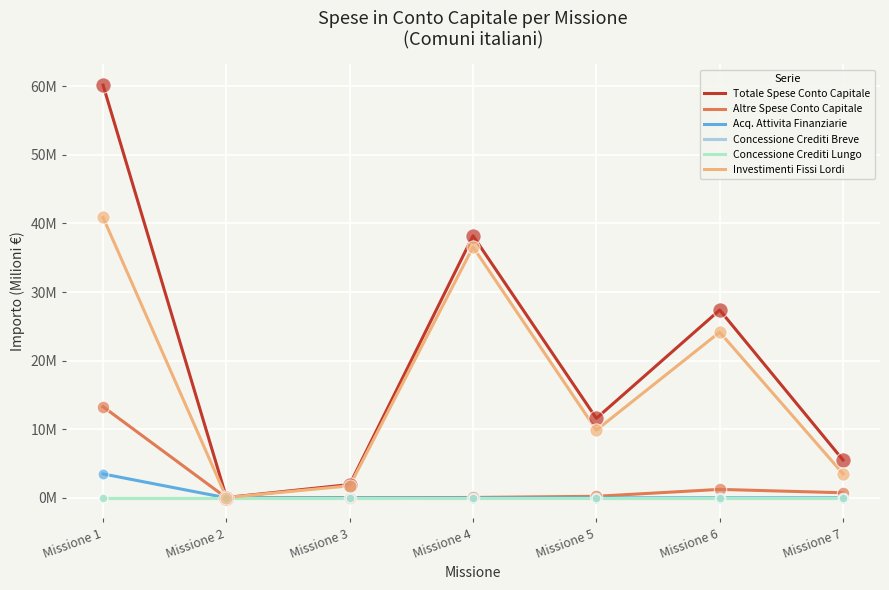

Is this an area chart (filled region under the line)?

No